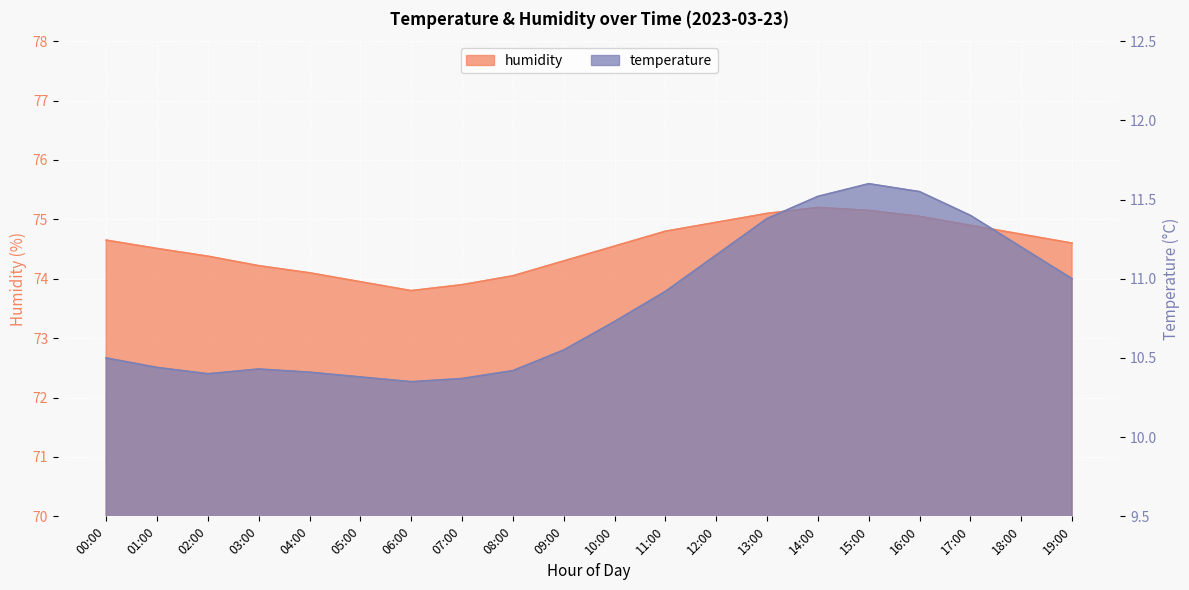

The value of temperature at 03:00 is 5.3. True or false?

False